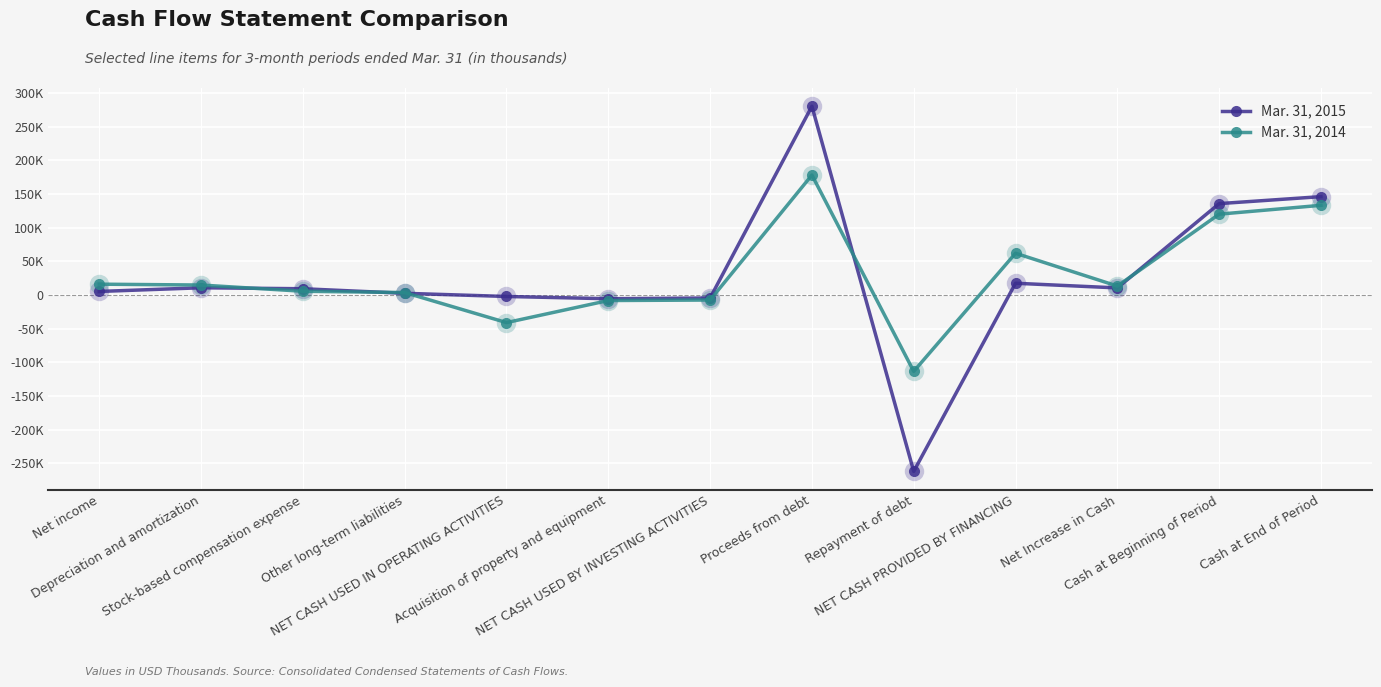

What are all the series names shown in the legend?

Mar. 31, 2015, Mar. 31, 2014